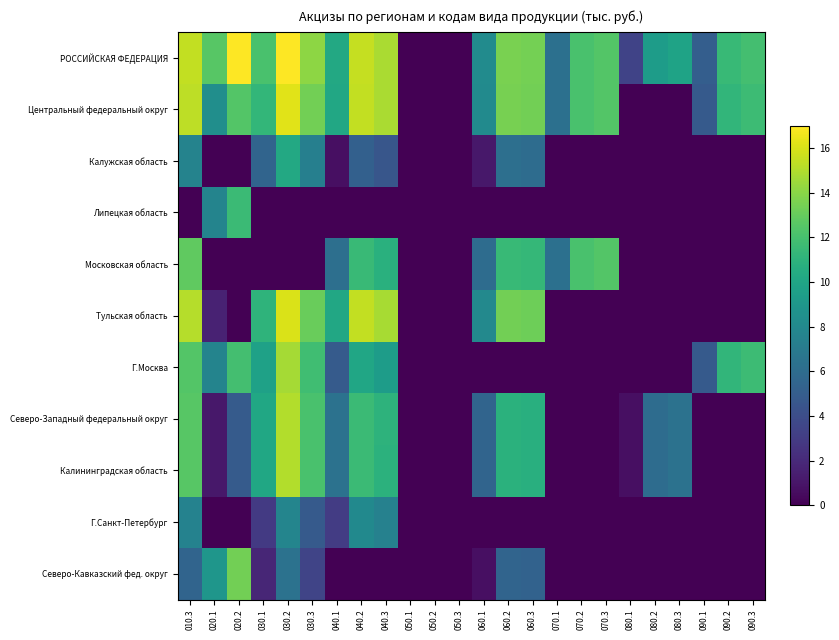

Between 030.1 and 040.3, which is larger?

040.3